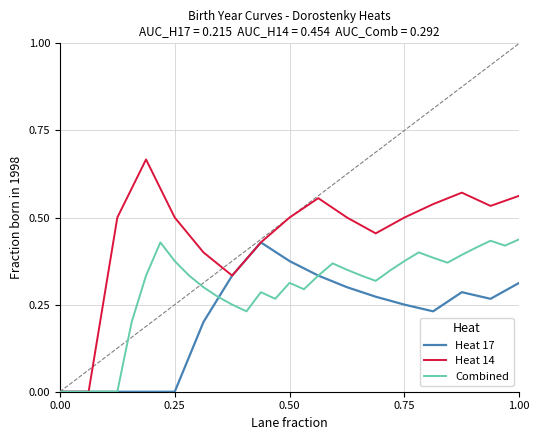

Is it true that Heat 14 equals 0.2 at 0.25?

False